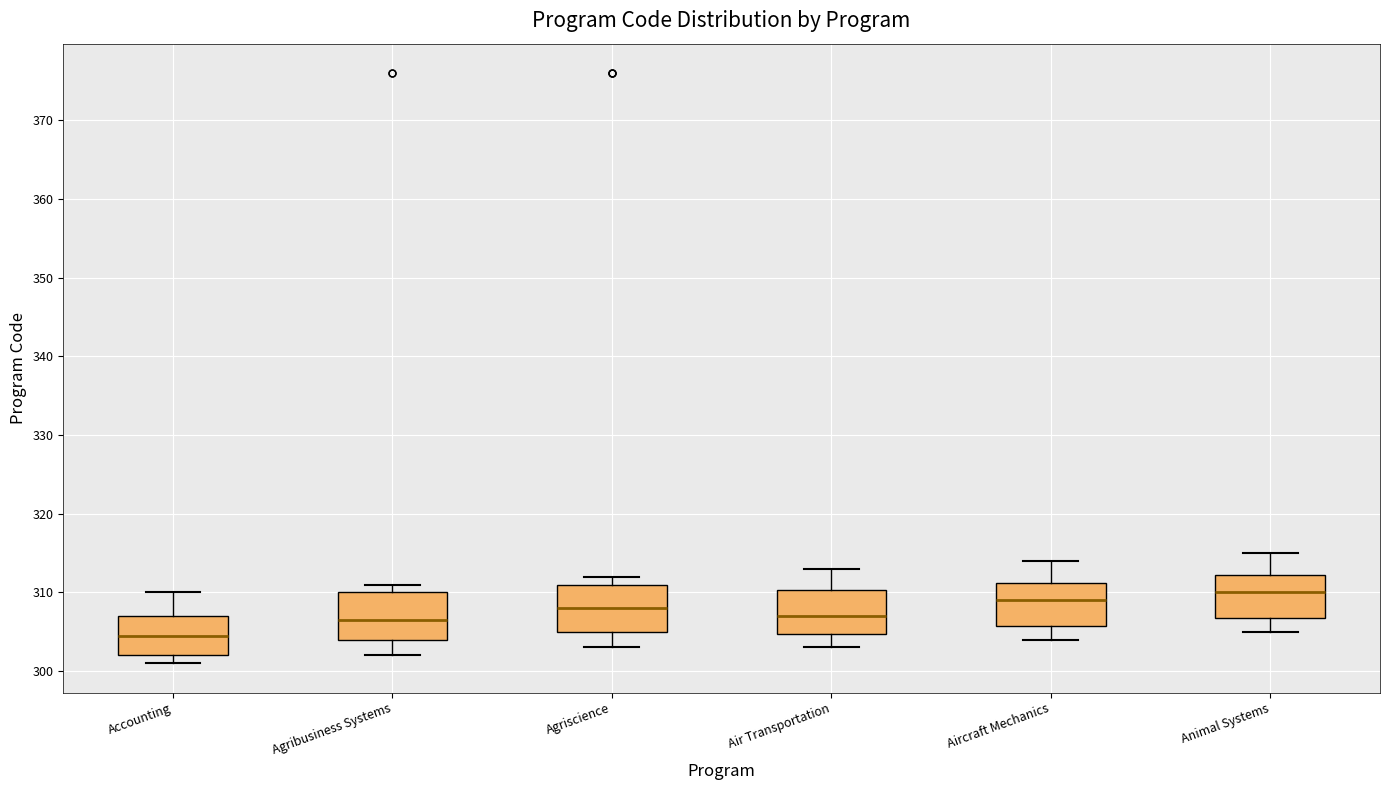

Which box has the highest median line?

Animal Systems